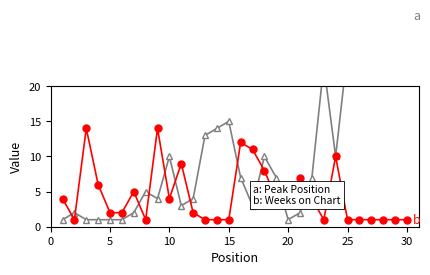

How many times do b and a cross each other?

11